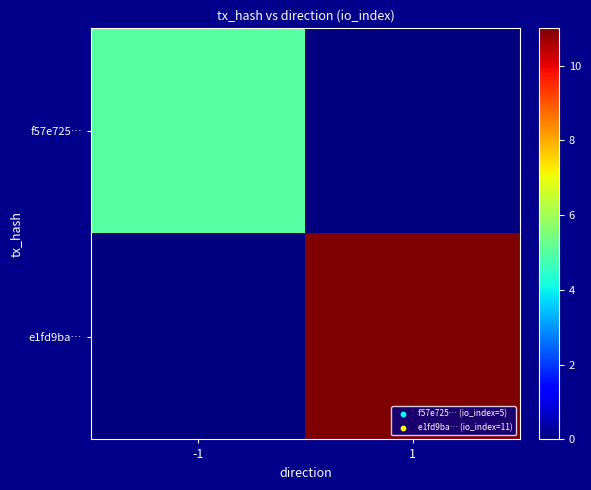

Reading left to right, what are all the values shown in this chart?

f57e725…: -1=5	1=0
e1fd9ba…: -1=0	1=11